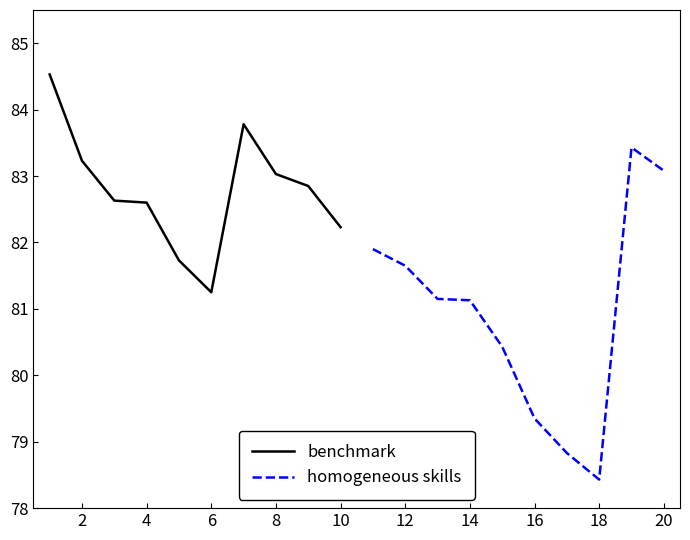

The benchmark series shows 17.4 at 8. True or false?

False